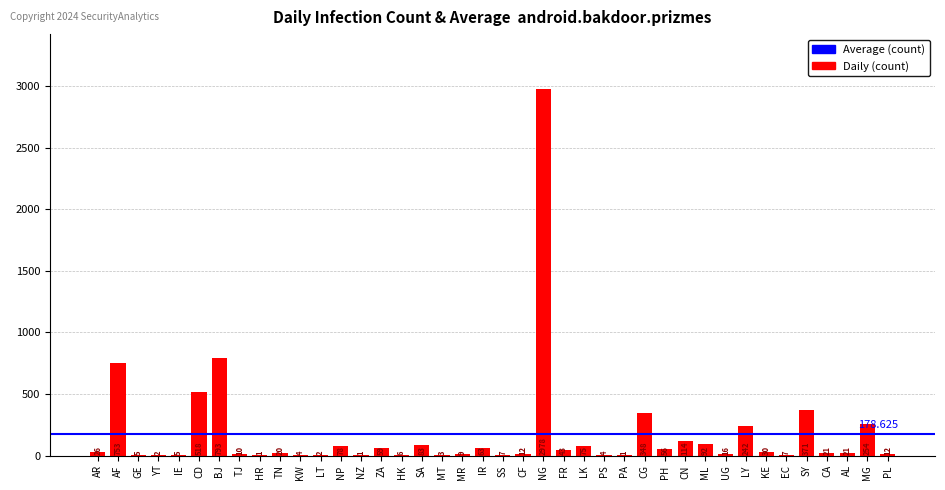

Where does the data first go above 21?

AR